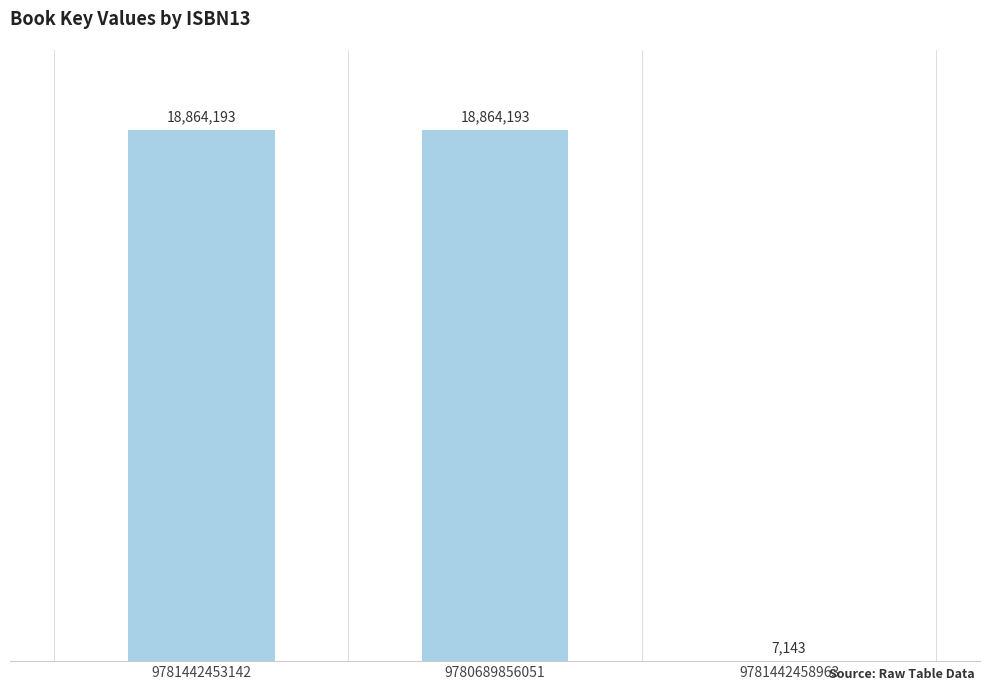

What is the maximum value shown in the chart?

18864193